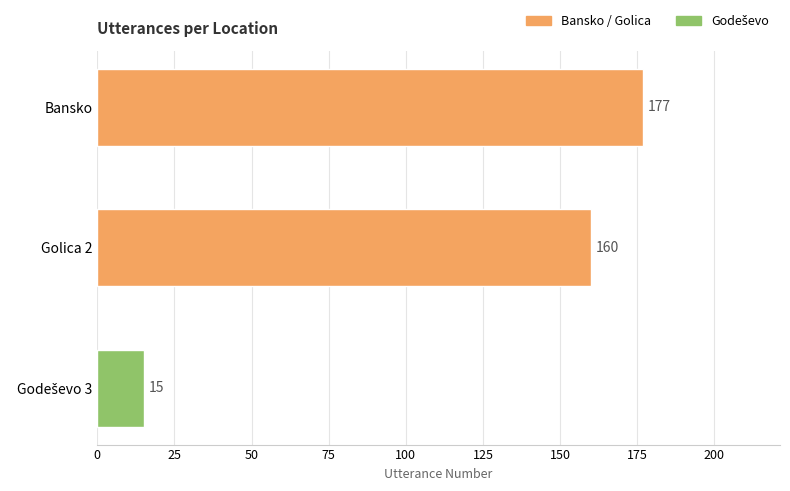

How many data points are less than 160?

1